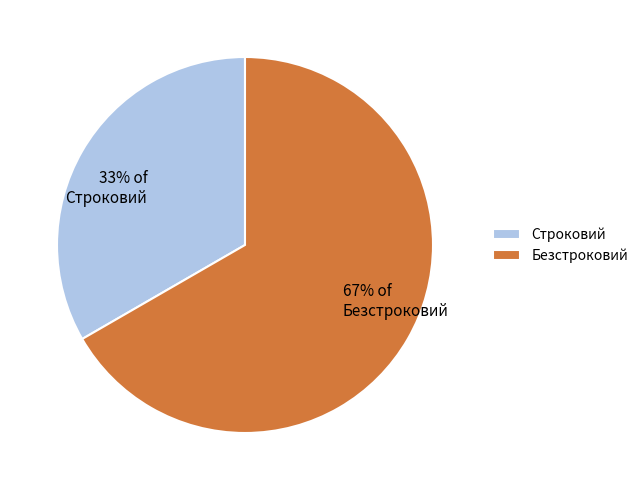

Approximately how many times larger is the value at Безстроковий compared to Строковий?

2.0